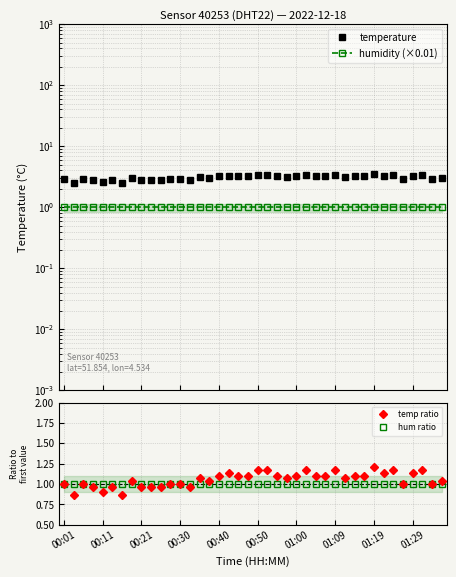

True or false: temp ratio has more than 2 interior local peaks.

True